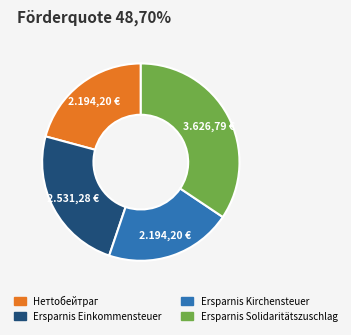

Is there any slice that represents more than half of the pie?

No